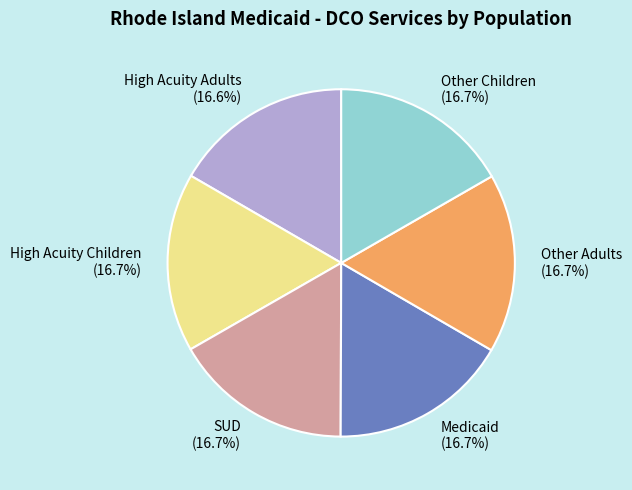

To the nearest percent, what percentage of the pie is Other Children?

17%